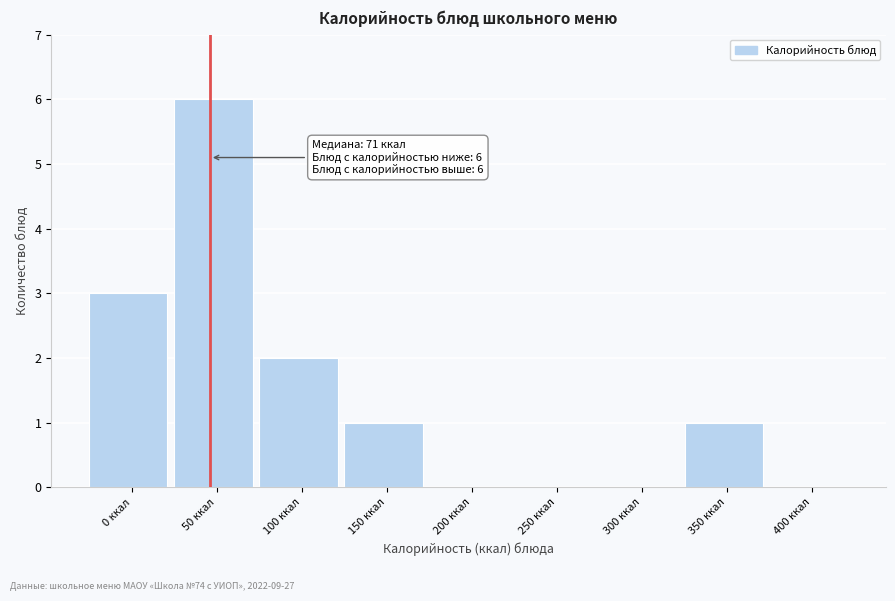

Reading left to right, what are all the values shown in this chart?

0 ккал=3	50 ккал=6	100 ккал=2	150 ккал=1	200 ккал=0	250 ккал=0	300 ккал=0	350 ккал=1	400 ккал=0